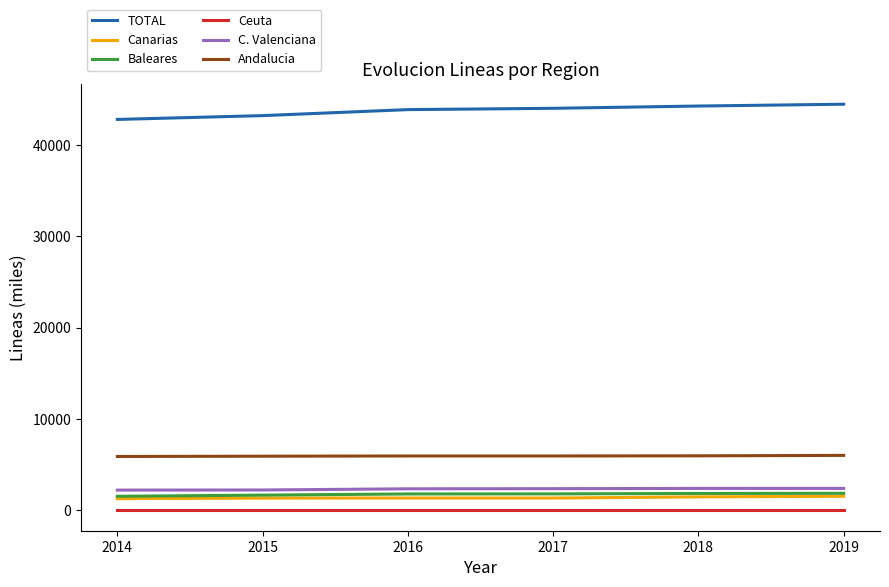

What is the minimum value for C. Valenciana?

2223.2